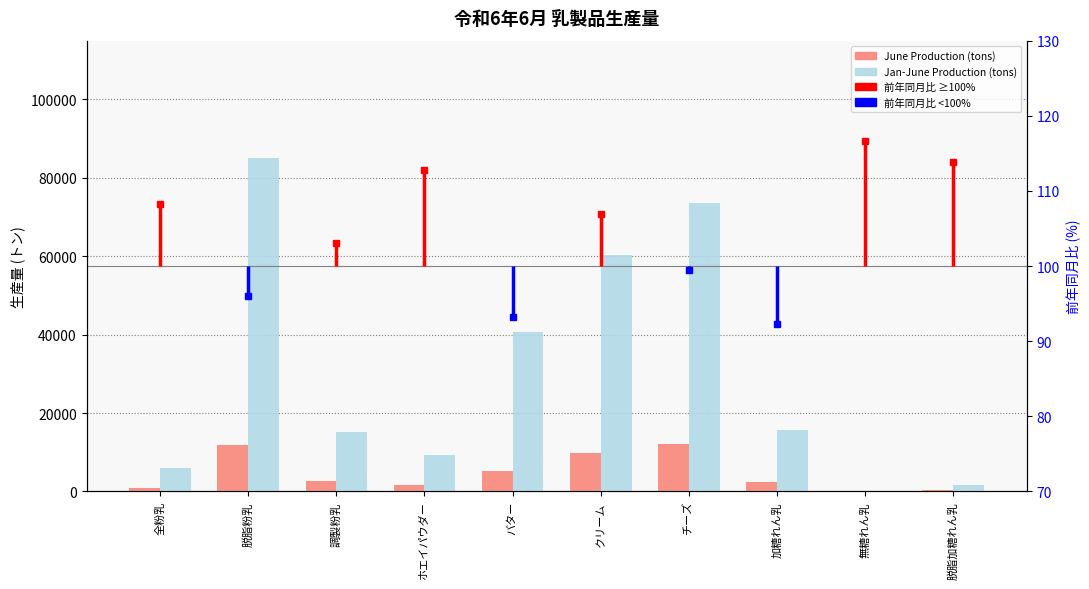

How many bars are there in each group?

2